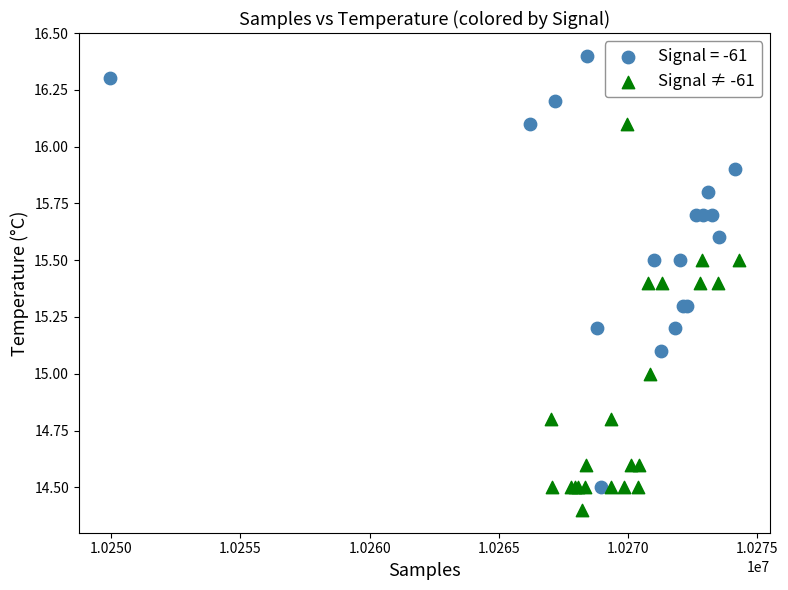

Which series contains the highest Y value?

Signal = -61